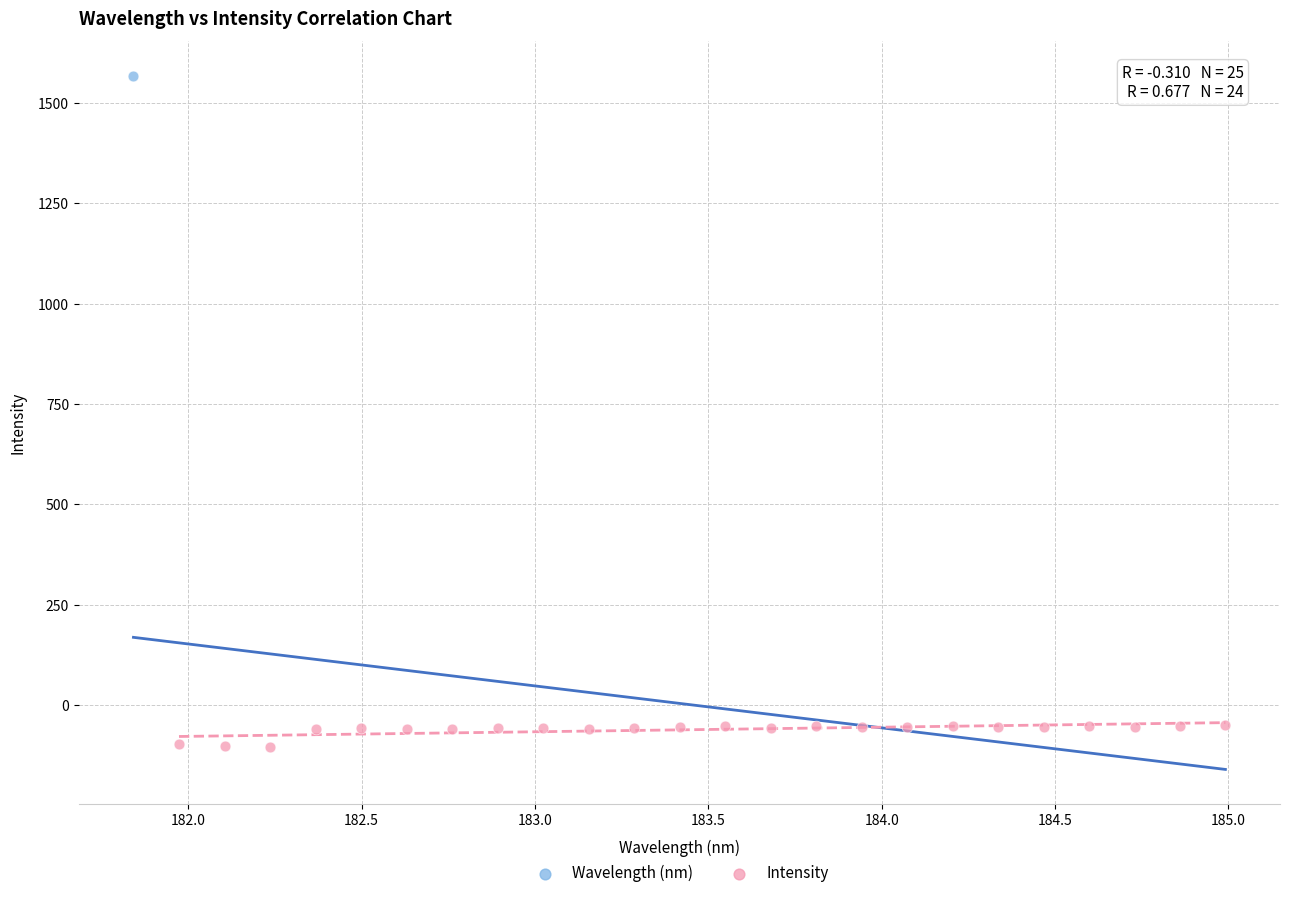

What are all the series names shown in the legend?

Wavelength (nm), Intensity